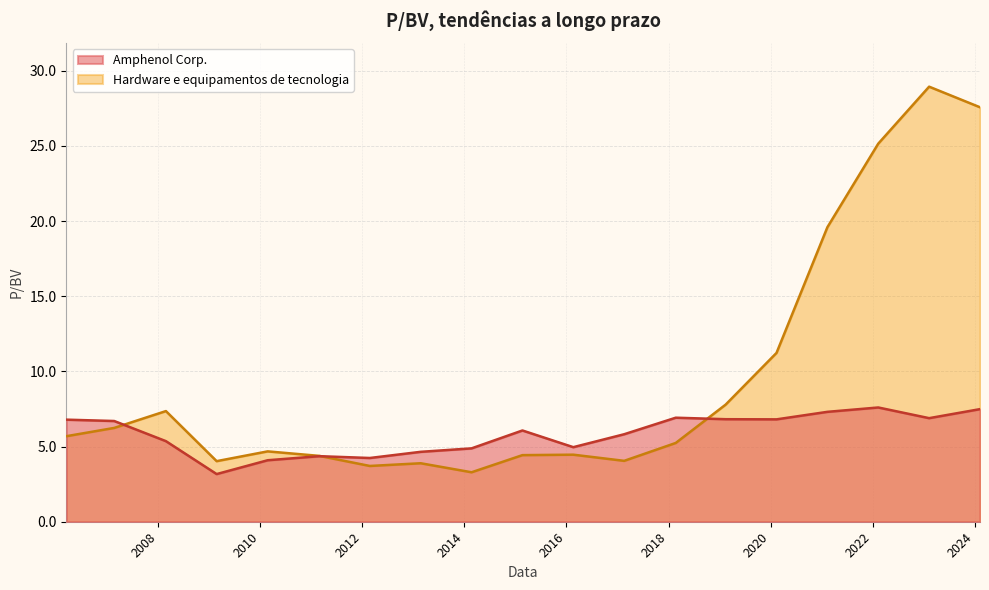

Rank the series at 2017-02-17 from highest to lowest value.

Amphenol Corp., Hardware e equipamentos de tecnologia